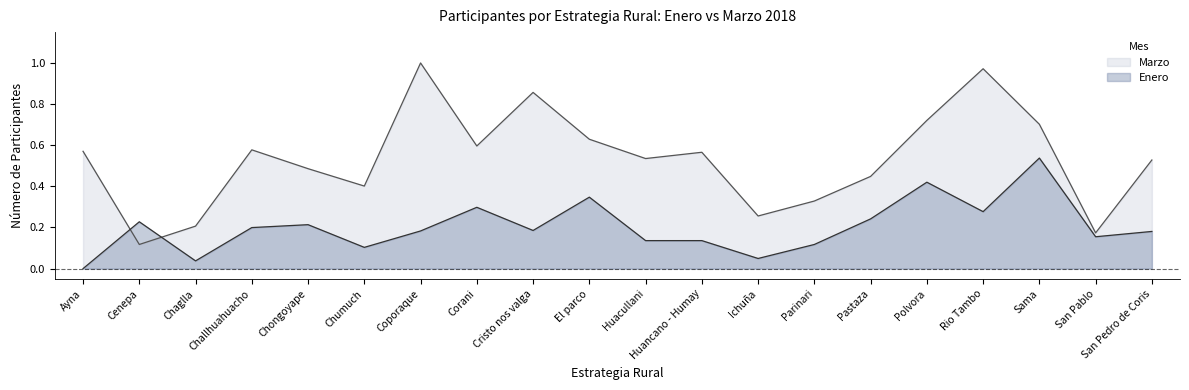

How many values in the Enero series exceed 0?

19